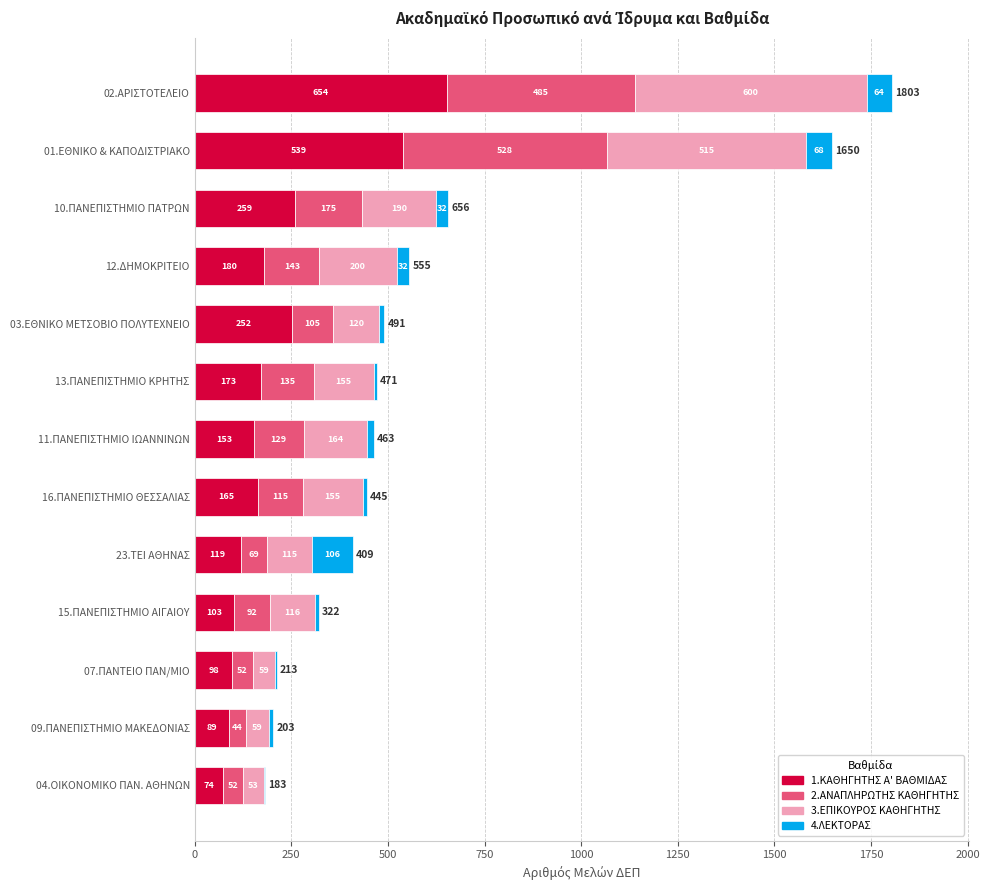

At which category is the sum across all series the highest?

02.ΑΡΙΣΤΟΤΕΛΕΙΟ